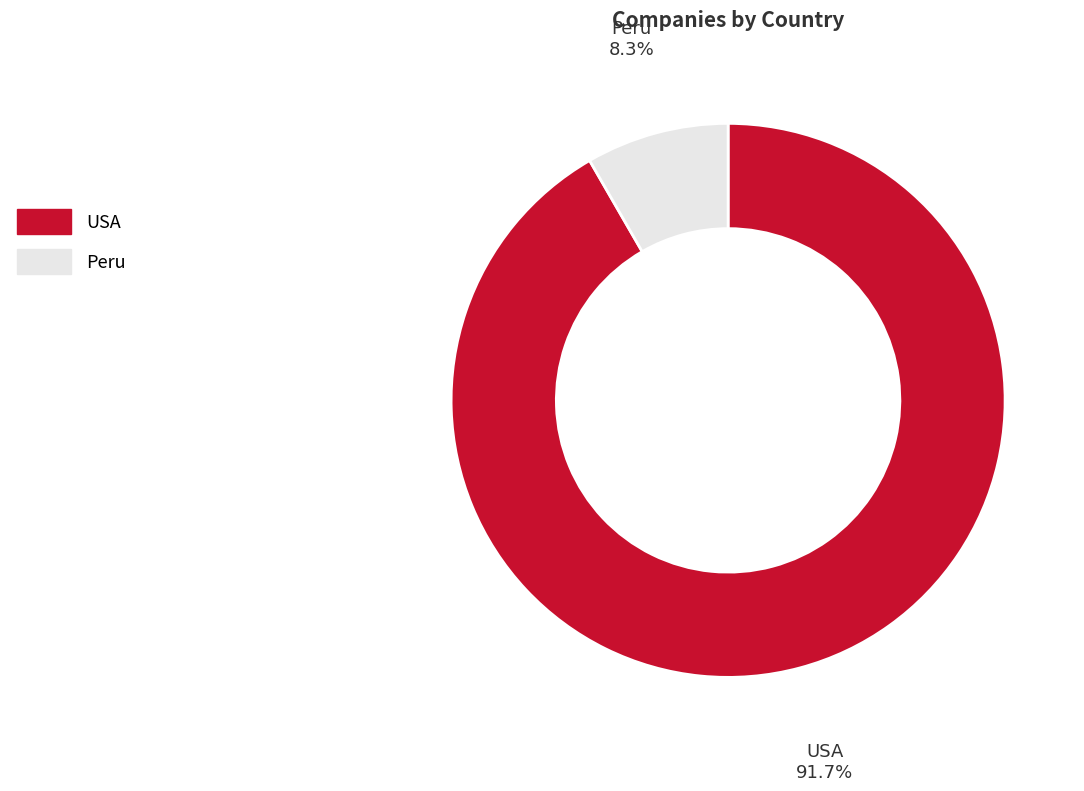

Which slice is the smallest?

Peru